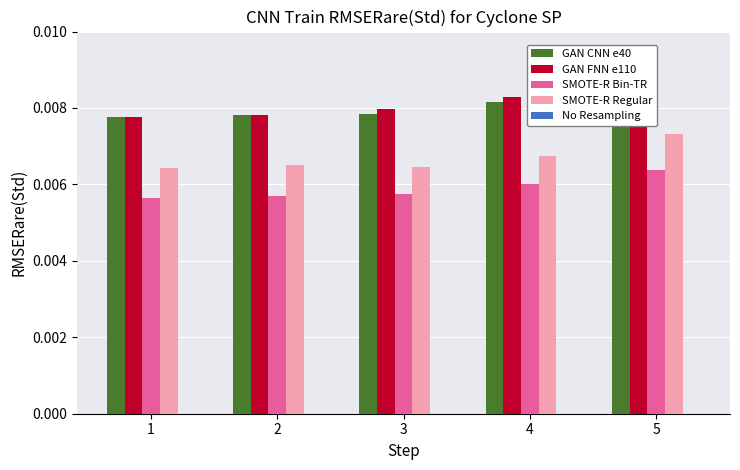

Is the value of SMOTE-R Regular at 5 greater than the value of GAN FNN e110 at 1?

No